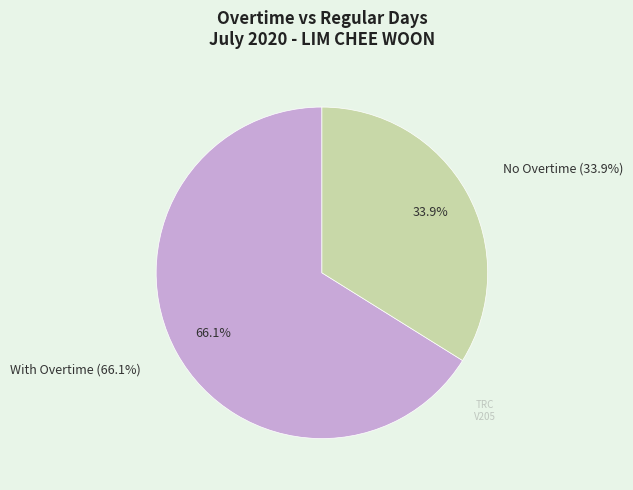

At 23-Thu, list the series in order from largest to smallest.

With Overtime, No Overtime